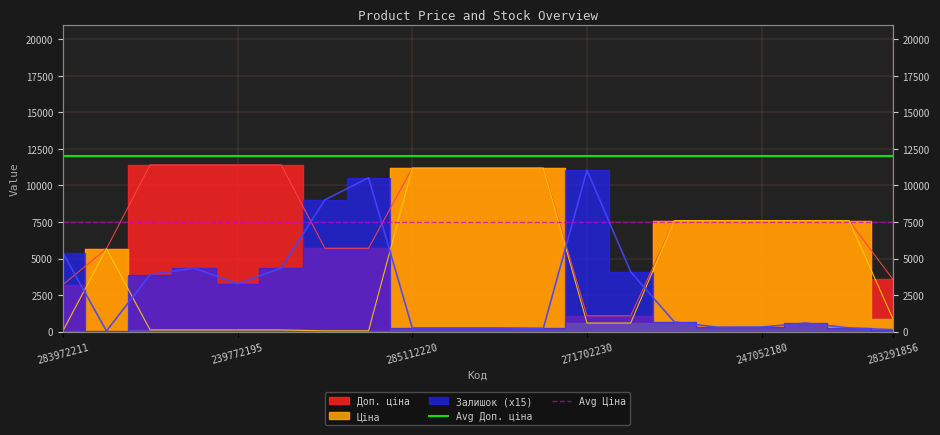

Does the chart display data point markers on the line(s)?

No